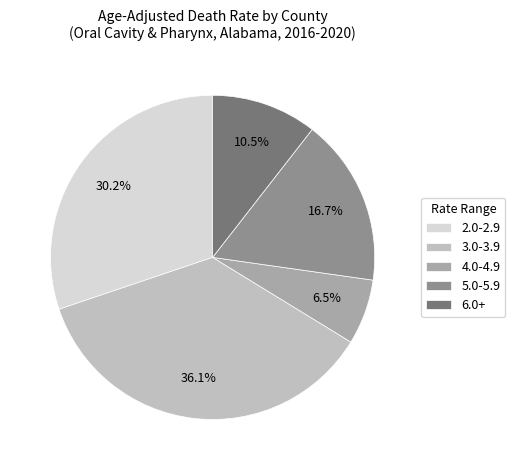

Rank the categories by value from lowest to highest.

4.0-4.9, 6.0+, 5.0-5.9, 2.0-2.9, 3.0-3.9